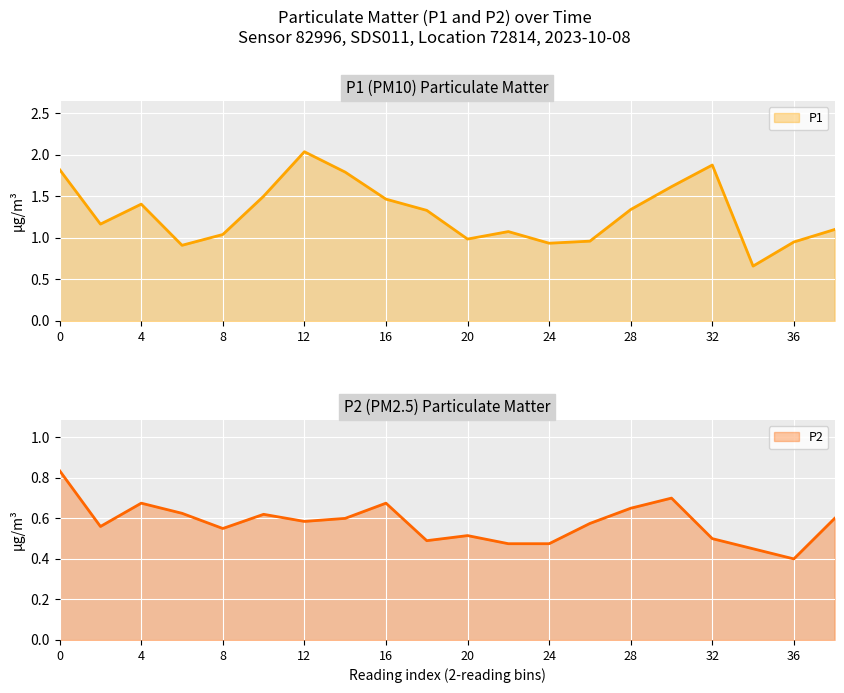

List the series in order of their peak value, lowest first.

P2, P1